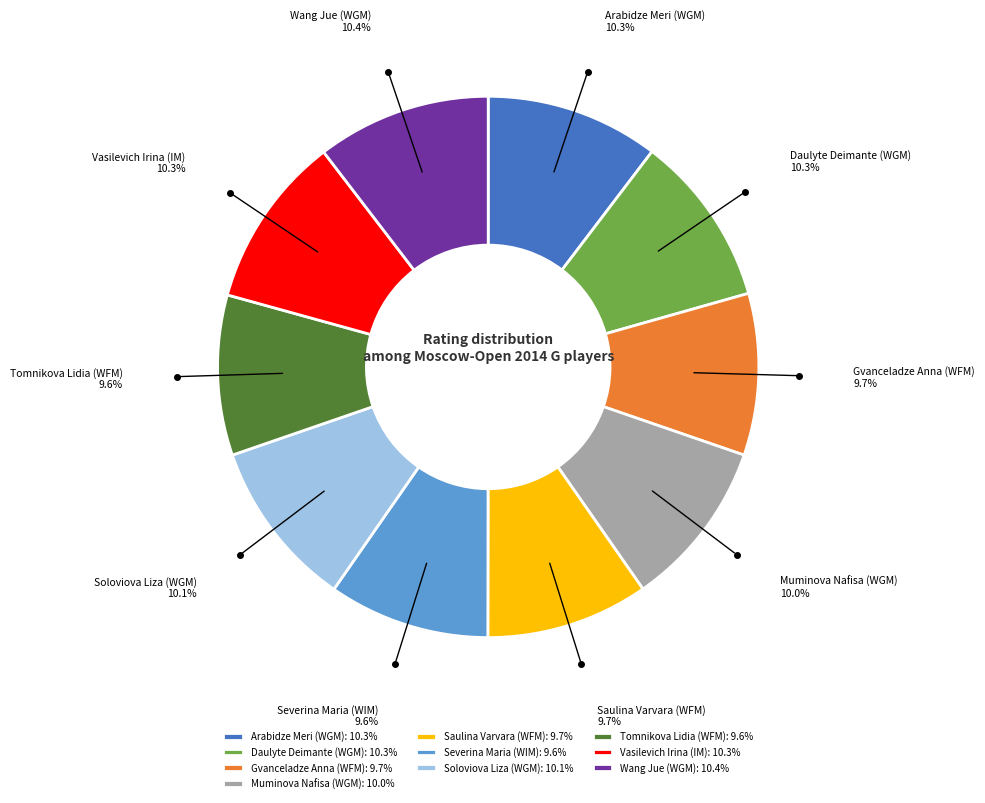

To the nearest percent, what portion does Vasilevich Irina (IM) represent?

10%